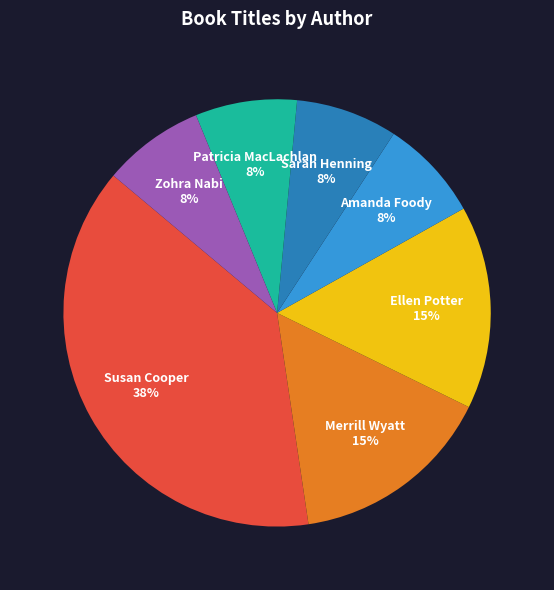

To the nearest percent, what percentage of the pie is Susan Cooper?

38%